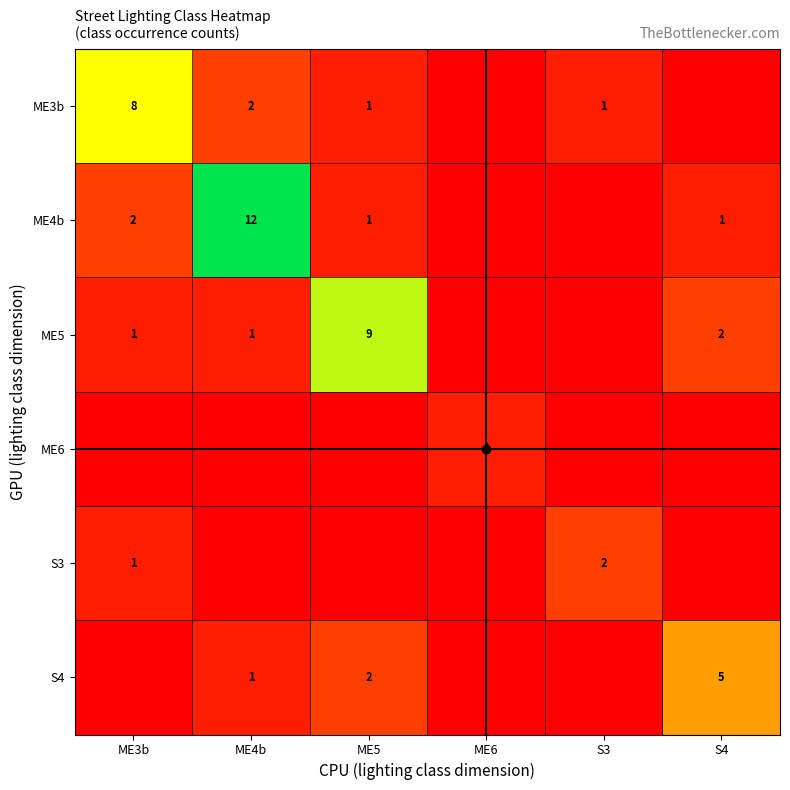

At how many categories does at least one series exceed 4?

4